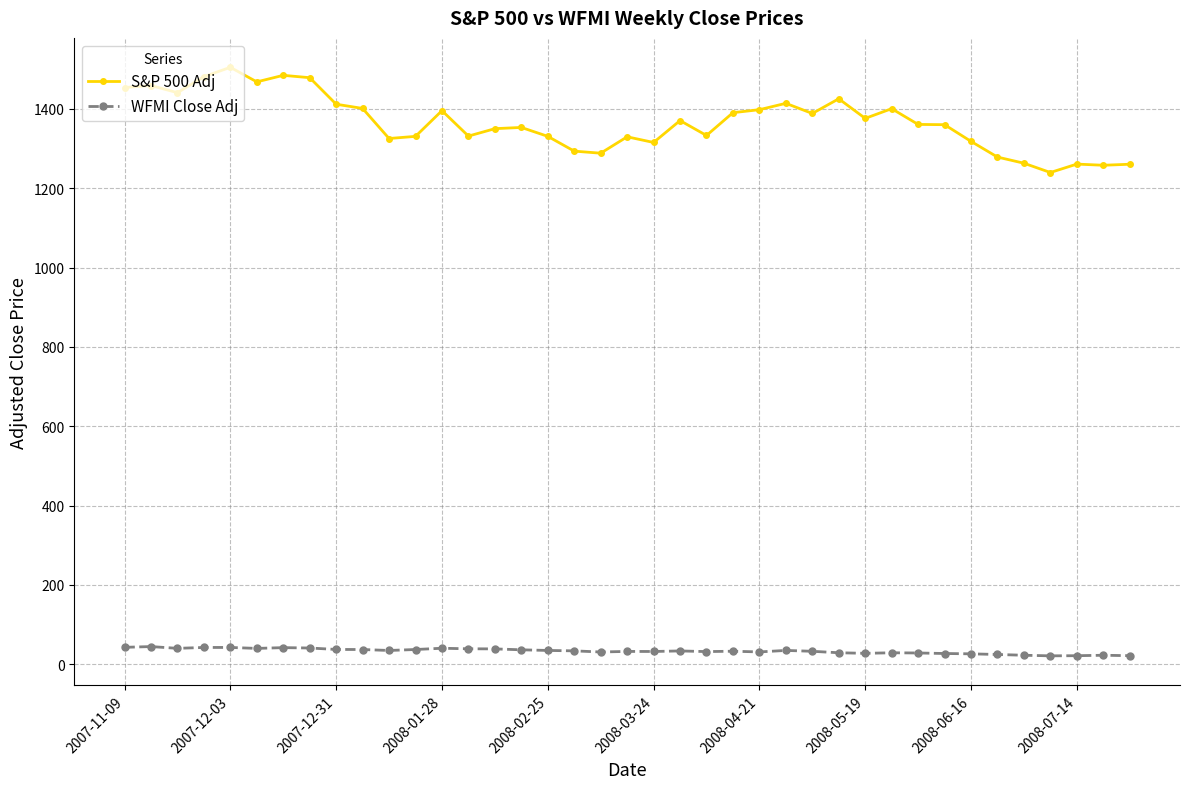

What is the maximum value for S&P 500 Adj?

1504.7